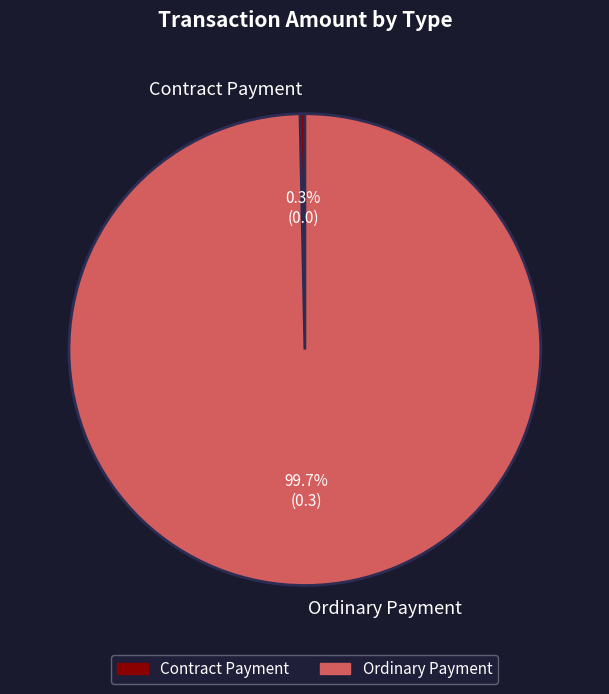

What percentage do Ordinary Payment and Contract Payment together represent?

100.0%